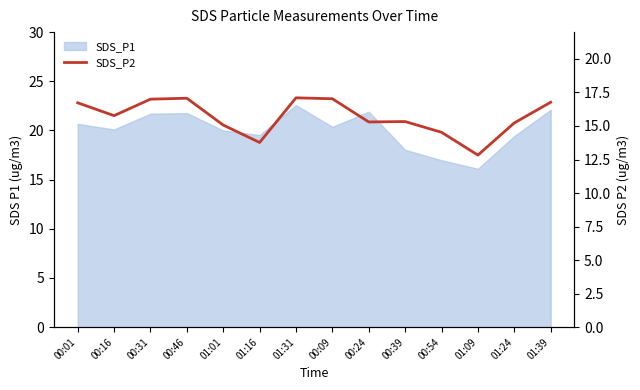

True or false: the data shows 26.1 at 01:39.

False